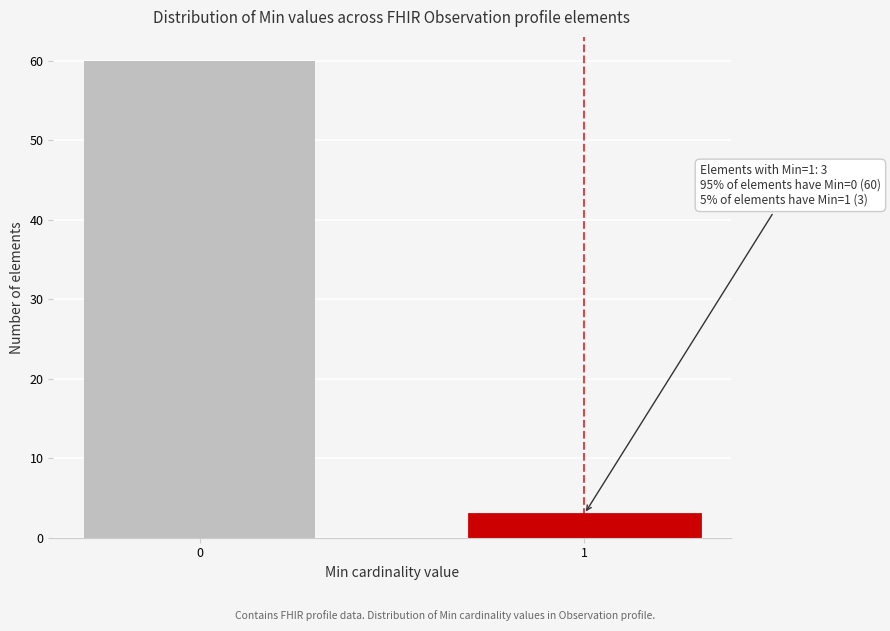

Reading left to right, extract all data points from this chart.

0=60	1=3